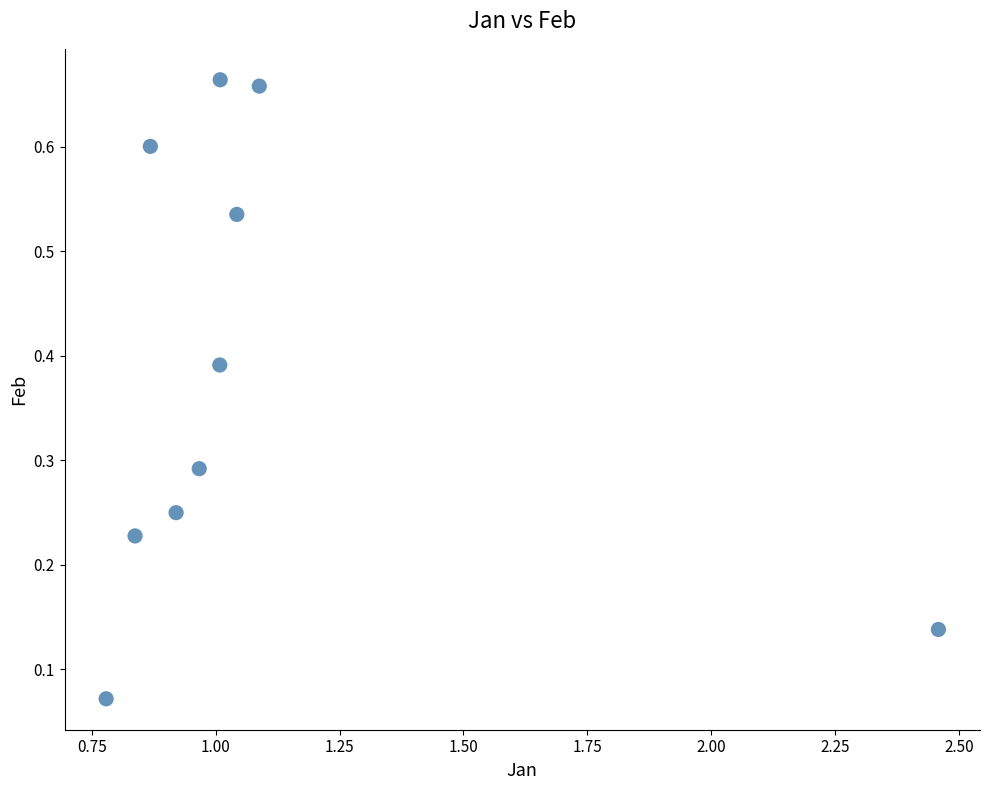

What is the average X value?

1.1